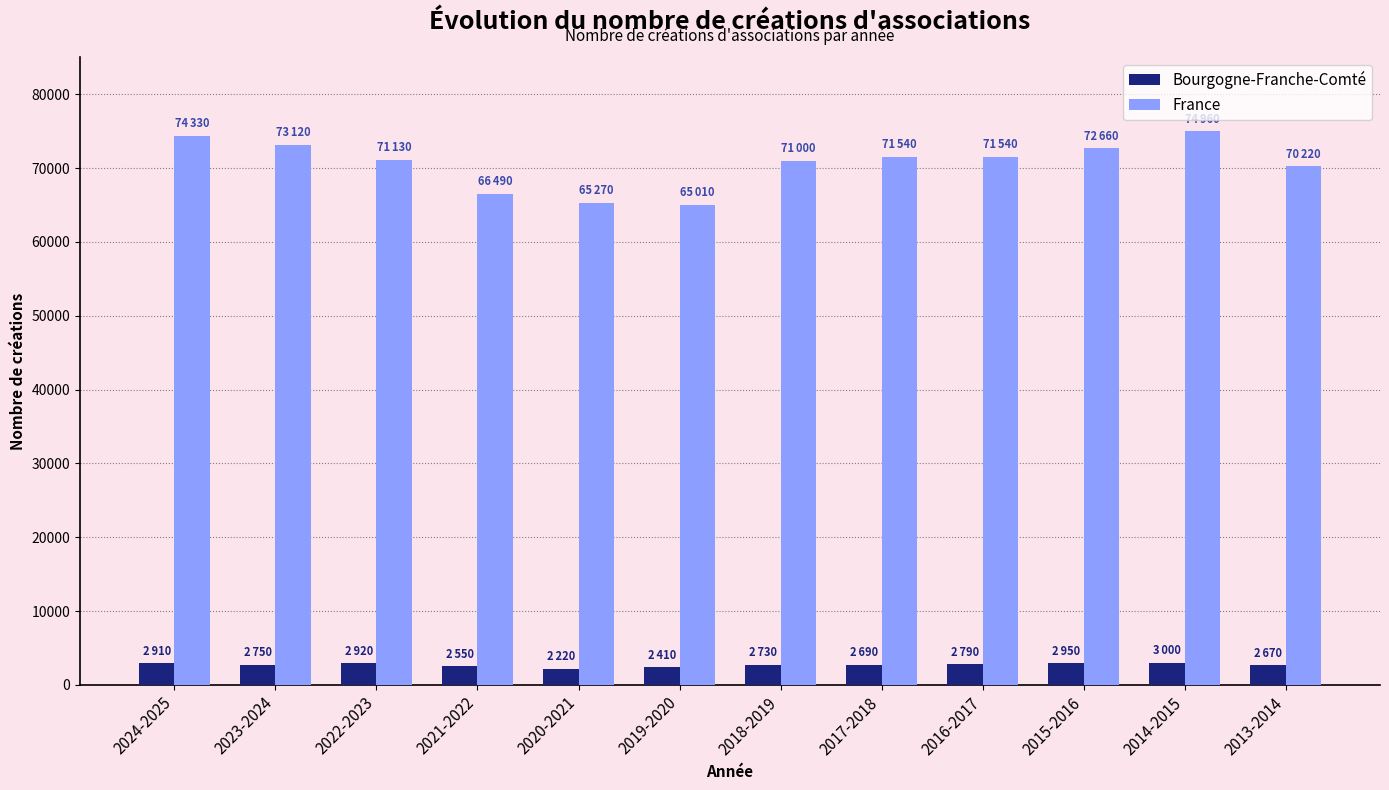

True or false: France has a value of 66490 at 2021-2022.

True